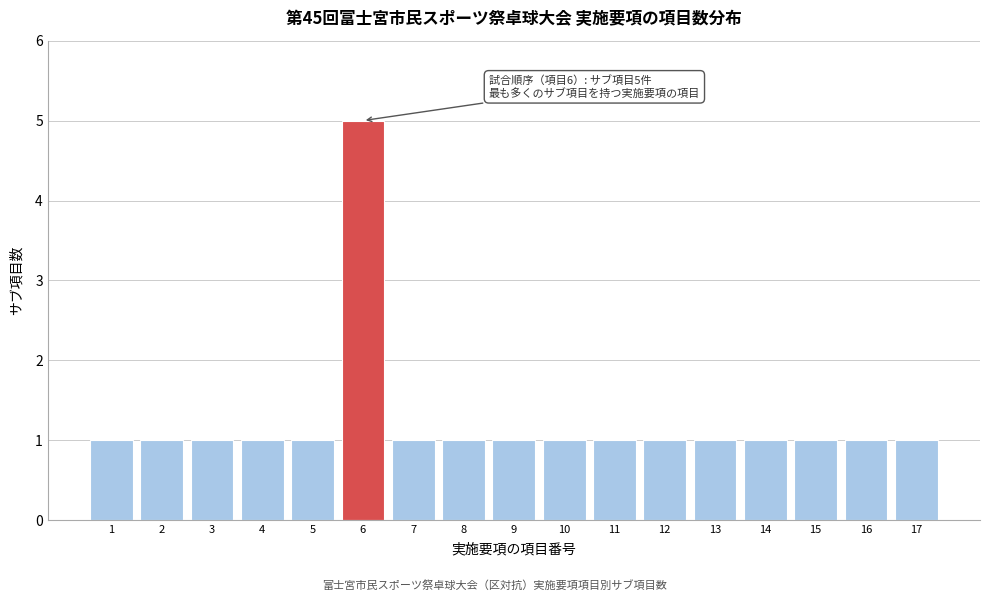

Reading left to right, what are all the values shown in this chart?

1	1	1	1	1	5	1	1	1	1	1	1	1	1	1	1	1